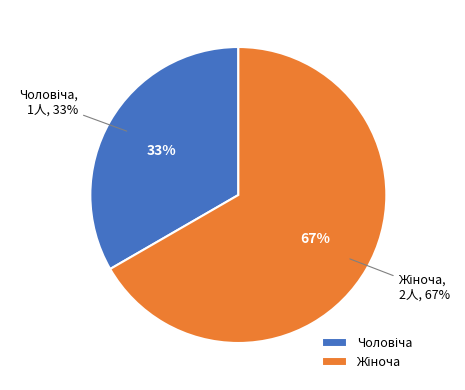

What is the ratio of the value at Чоловіча to the value at Жіноча?

0.5